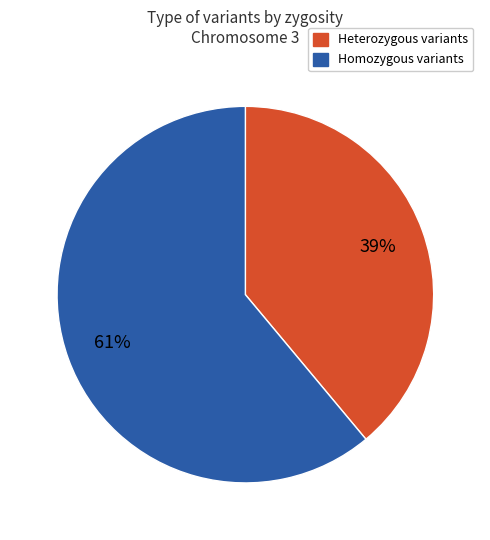

Rank the categories by value from lowest to highest.

Heterozygous variants, Homozygous variants